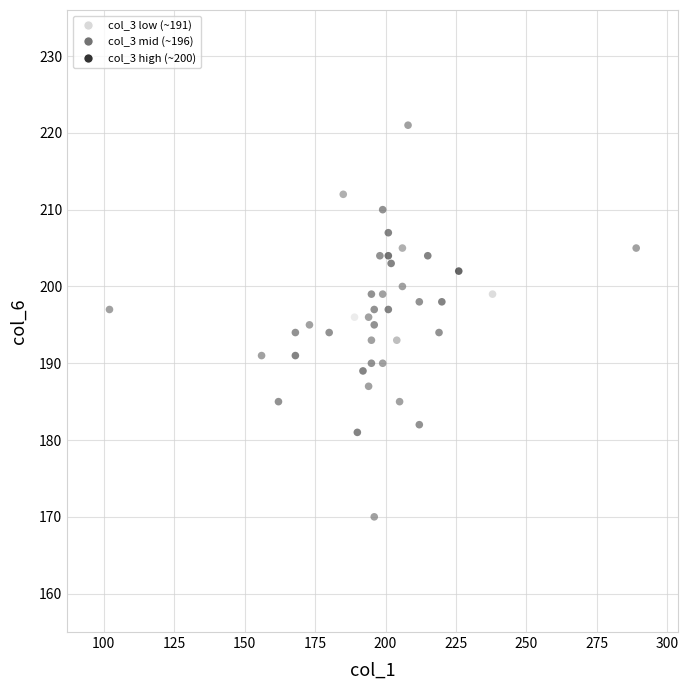

What is the range of Y values (max minus min)?

51